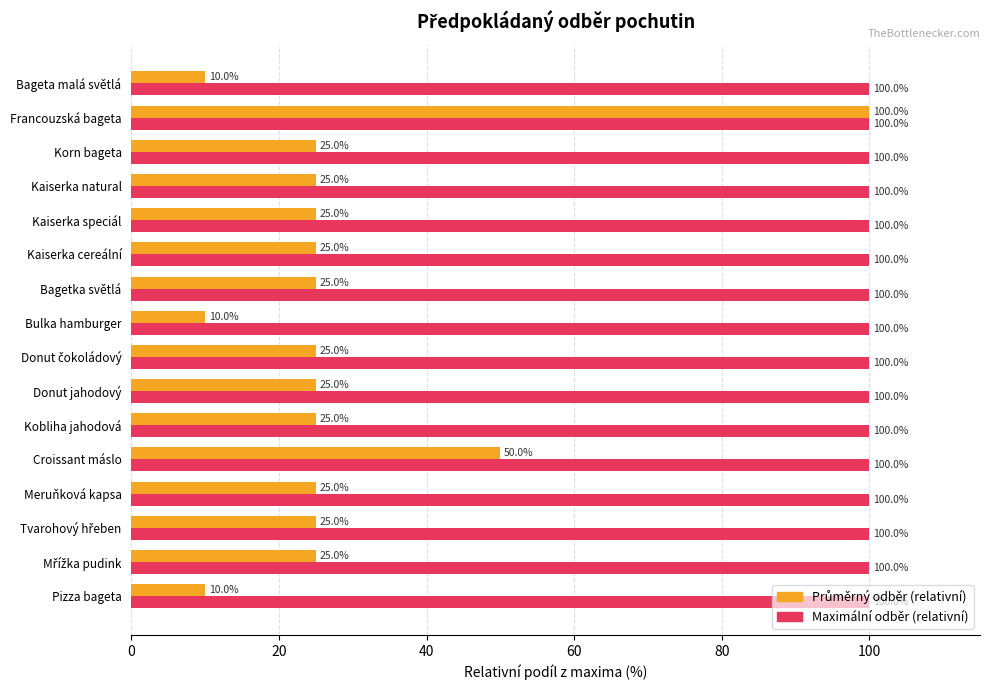

What is the sum of the Maximální odběr (relativní) values at Korn bageta and Bagetka světlá?

200